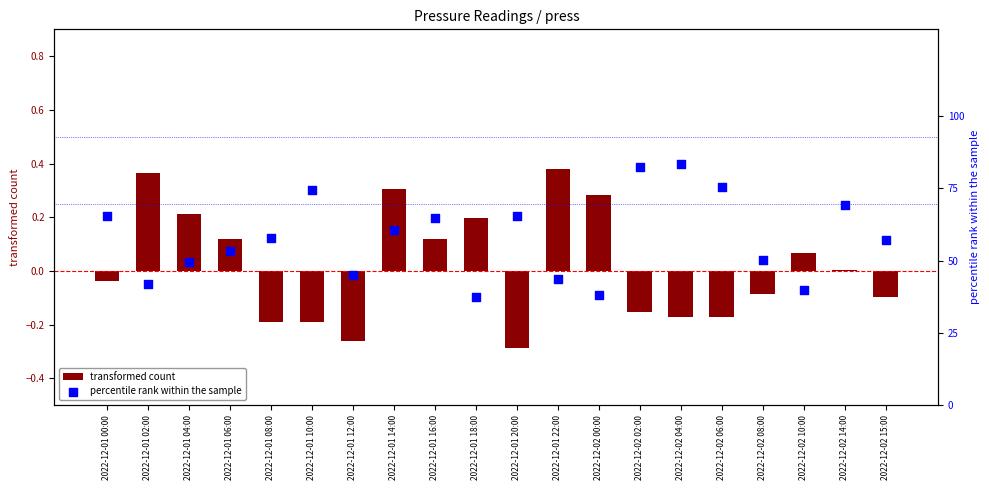

Which series reaches the maximum Y coordinate?

percentile rank within the sample